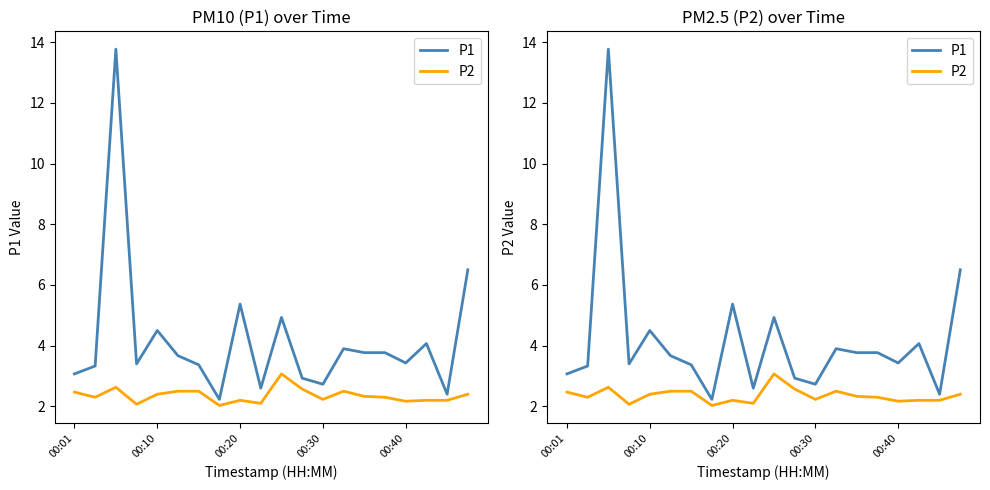

In P1, how many points are higher than both neighbors (excluding endpoints)?

6